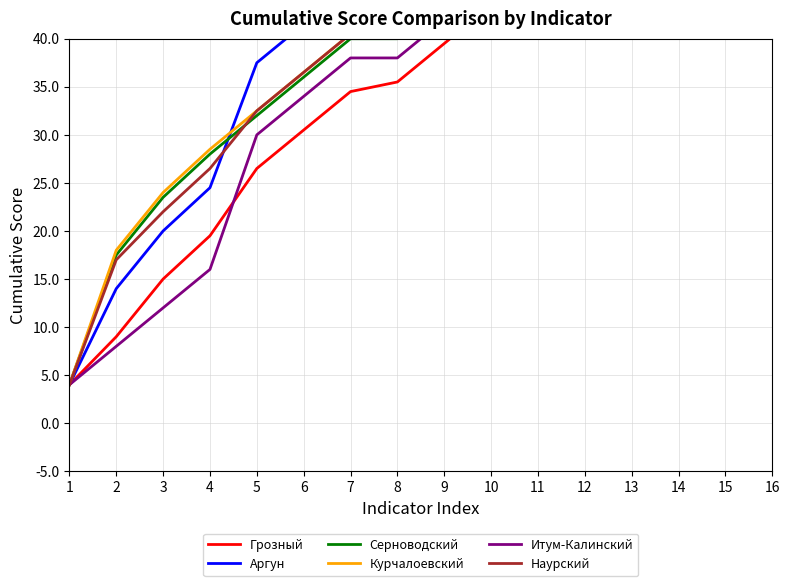

What is the difference between the maximum and minimum values in the Наурский series?

56.0